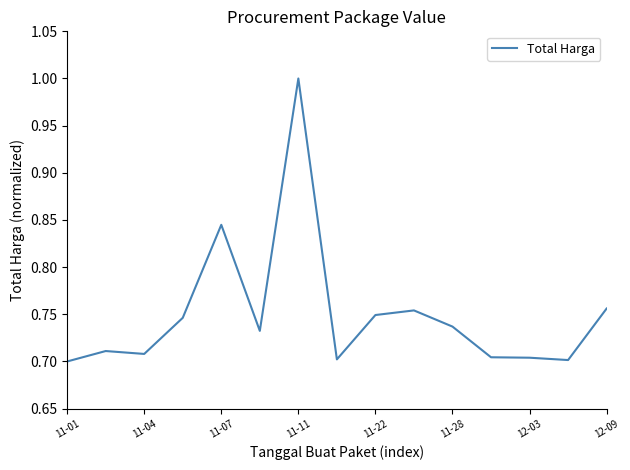

How many lines are shown in the chart?

1